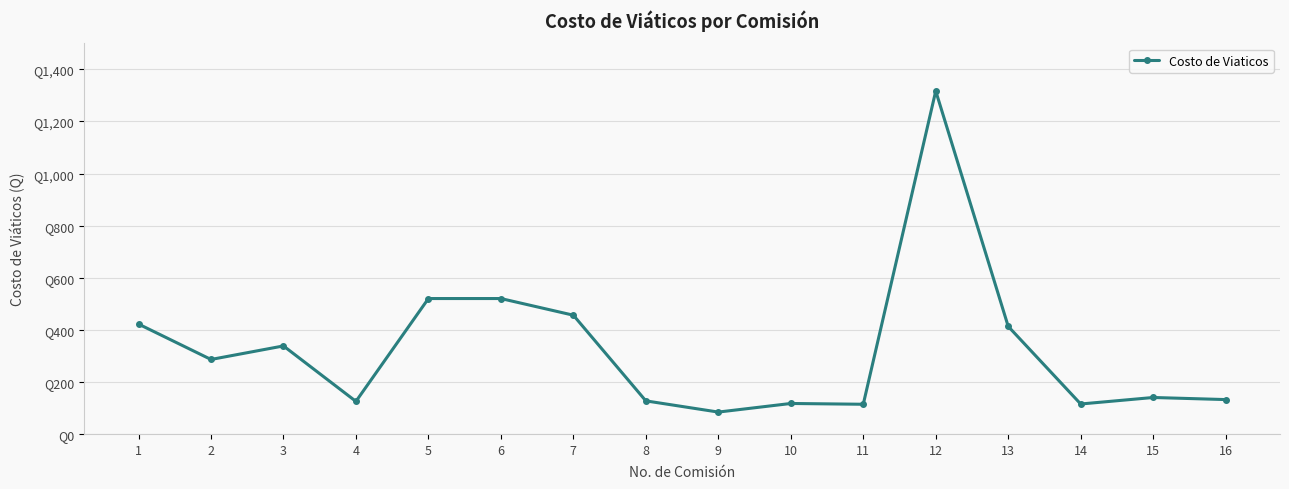

At which category does the data reach its first local peak?

3